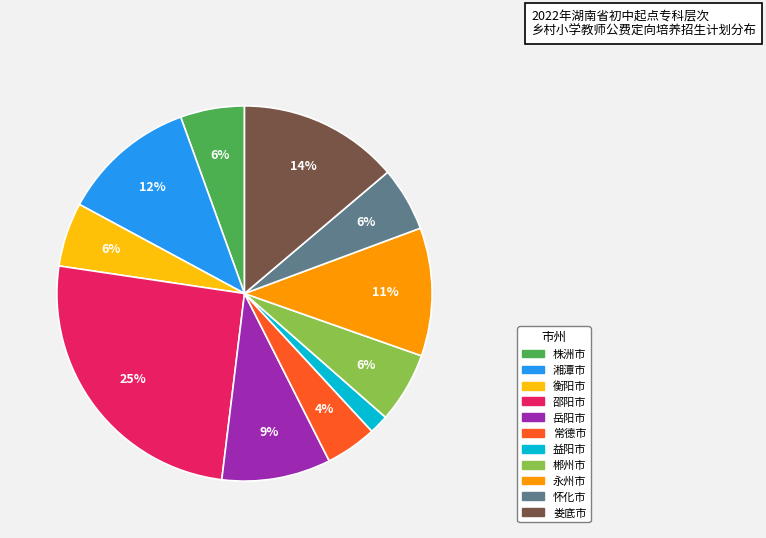

True or false: 株洲市 accounts for 1% of the total.

False